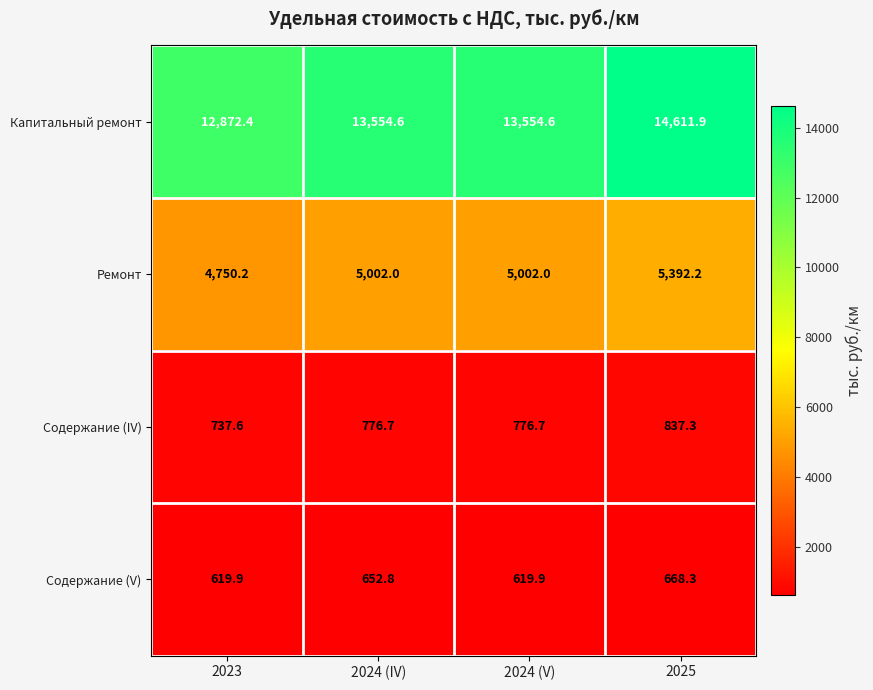

Reading right to left, what are all the values shown in this chart?

Капитальный ремонт: 14611.9	13554.6	13554.6	12872.4
Ремонт: 5392.2	5002.0	5002.0	4750.2
Содержание (IV): 837.3	776.7	776.7	737.6
Содержание (V): 668.3	619.9	652.8	619.9